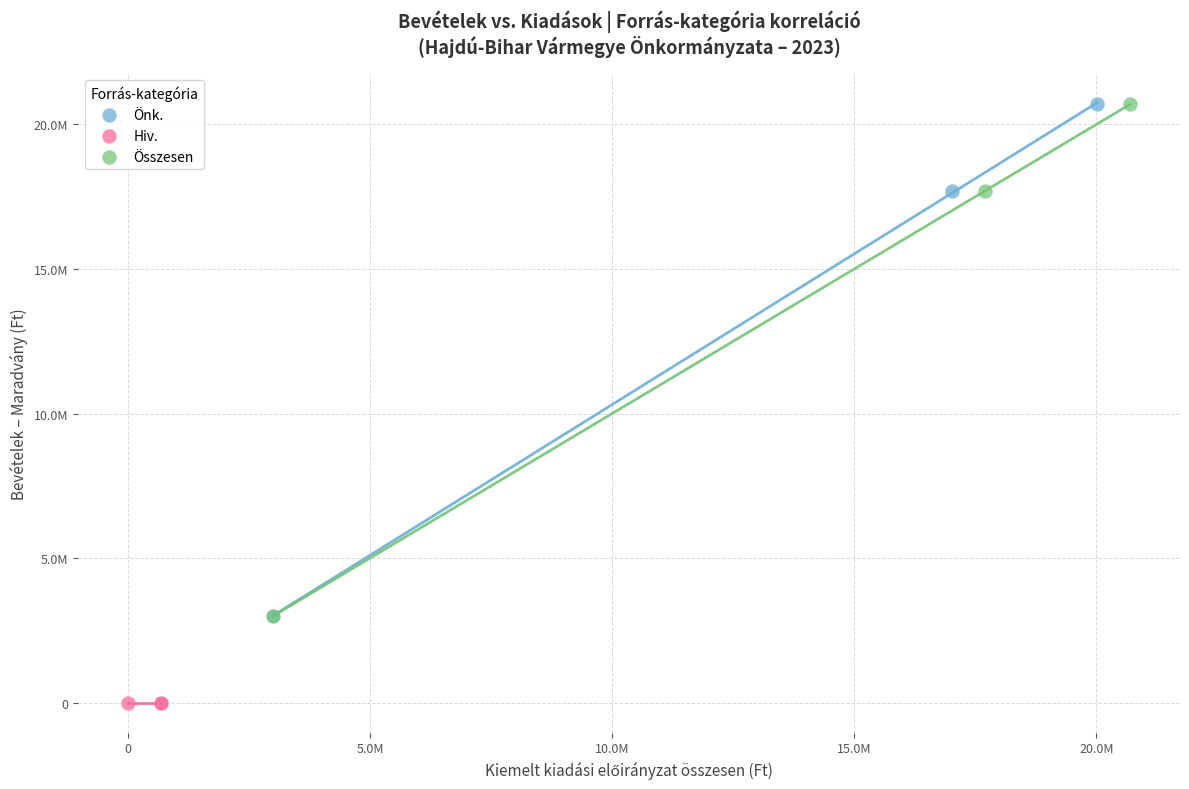

Which series reaches the minimum Y coordinate?

Hiv.